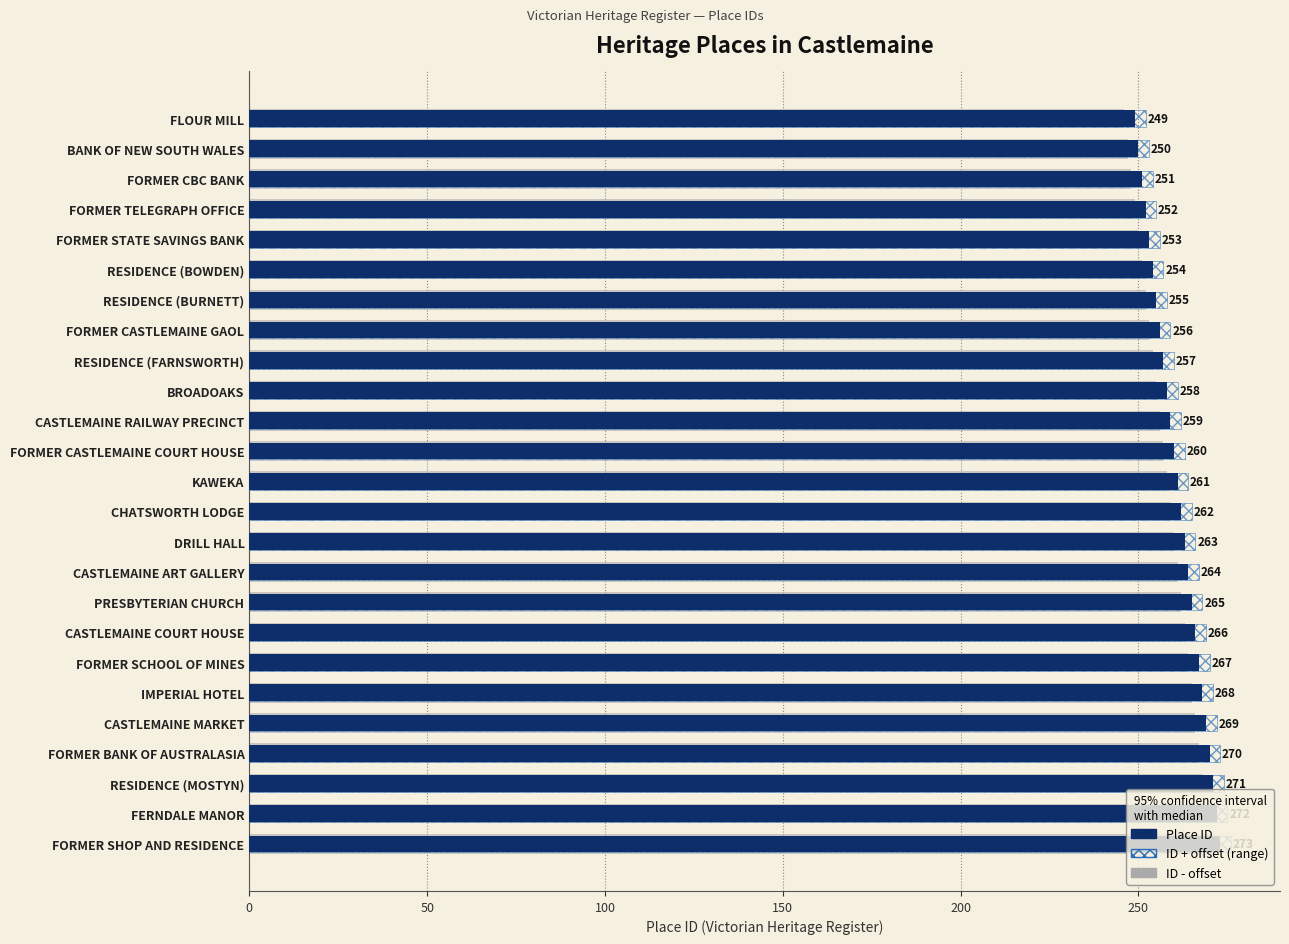

What is the value of the ID - offset bar at the 10th from the left?

255